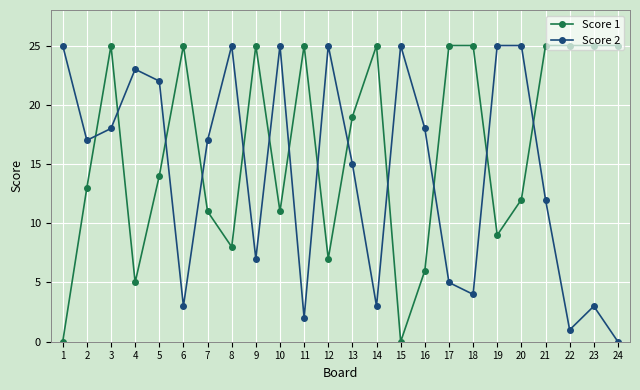

At which category does Score 1 reach its first local peak?

3